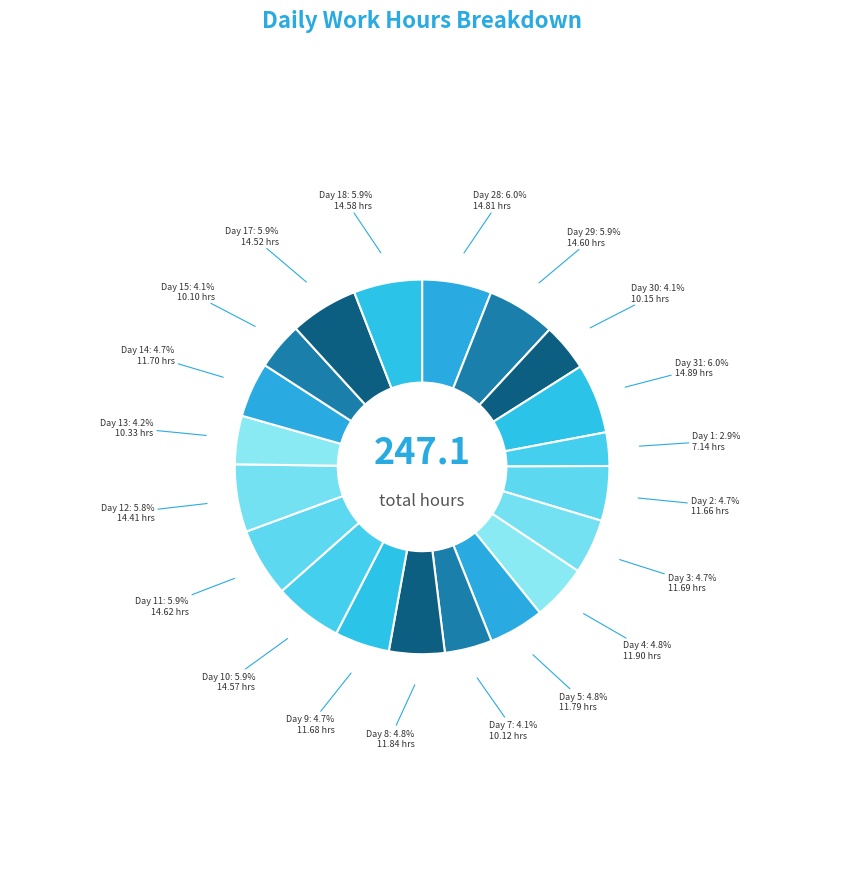

Count the number of slices in the pie.

20